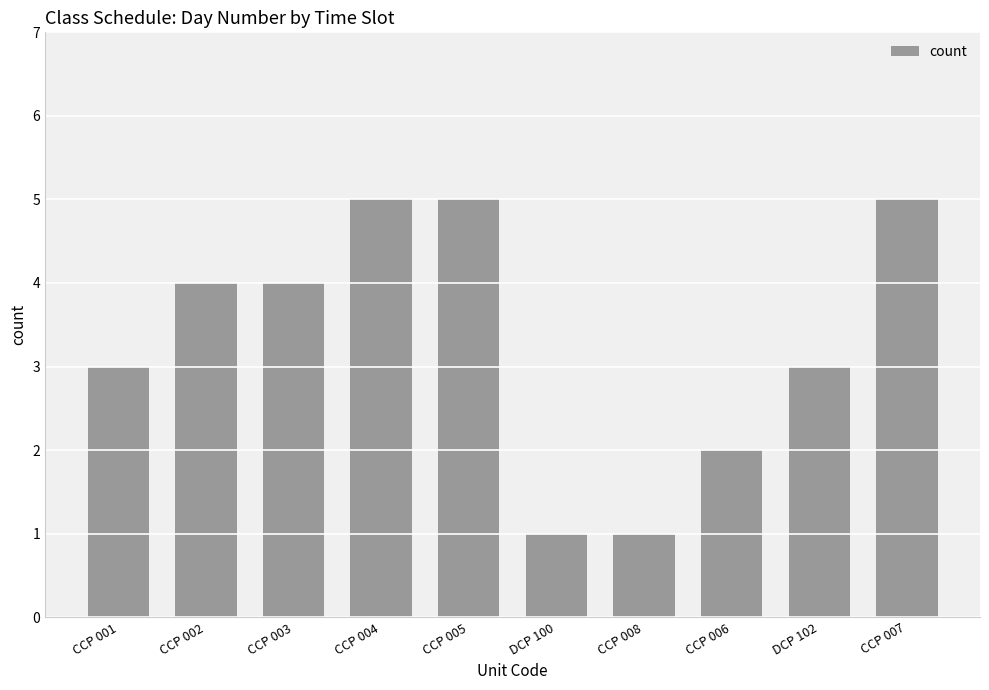

Between CCP 006 and CCP 001, which is larger?

CCP 001